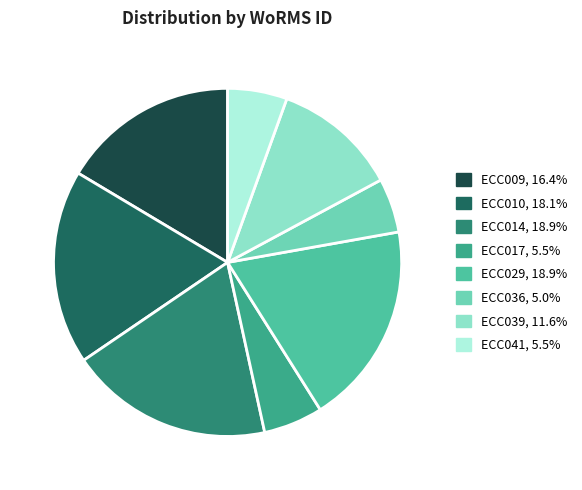

Does any single category account for the majority?

No